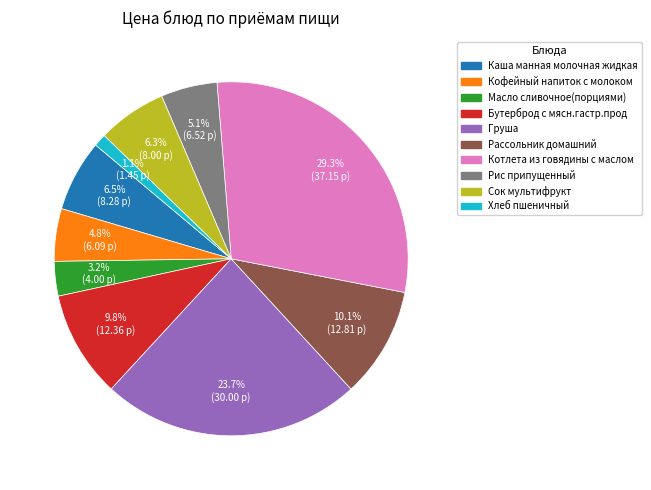

To the nearest percent, what percentage of the pie is Хлеб пшеничный?

1%